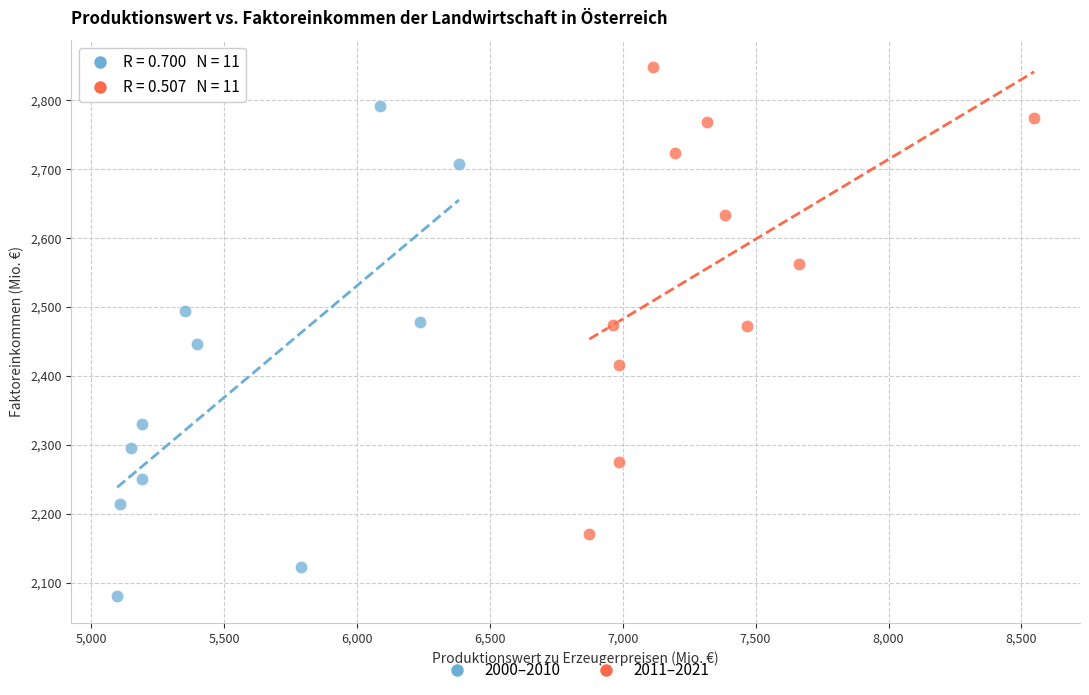

Which series reaches the minimum Y coordinate?

2000–2010